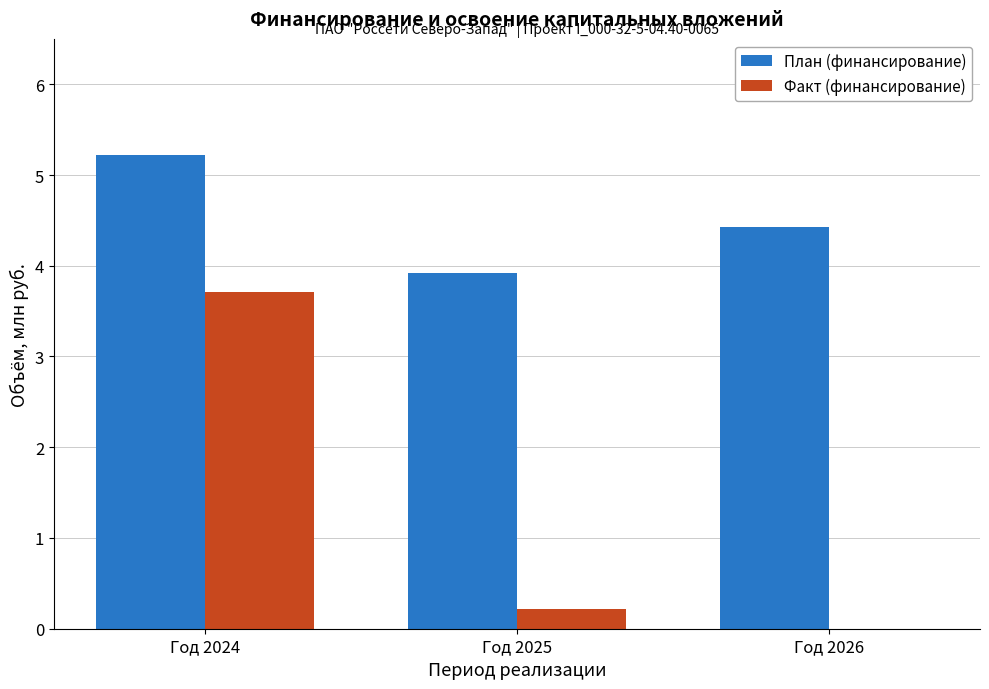

What is the total value across all series at Год 2025?

4.1